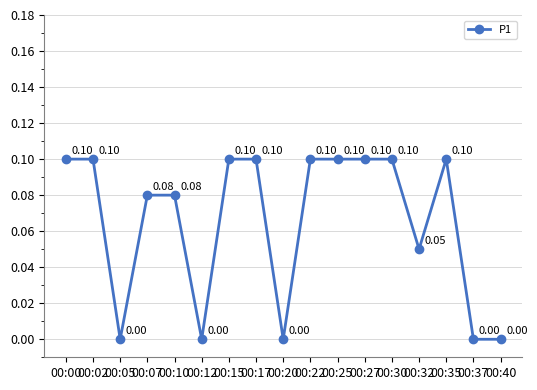

How many values are above zero?

12